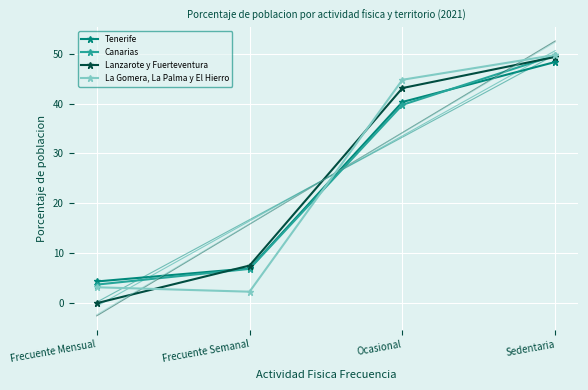

What is the difference between the maximum and minimum values in the La Gomera, La Palma y El Hierro series?

47.4